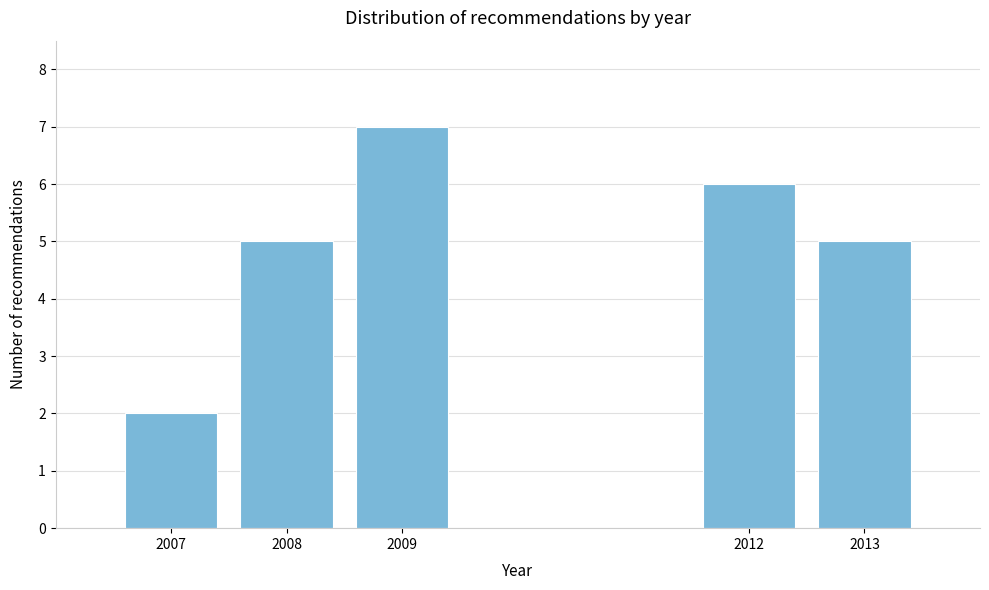

Reading left to right, list all the values displayed in this chart.

2007=2	2008=5	2009=7	2012=6	2013=5